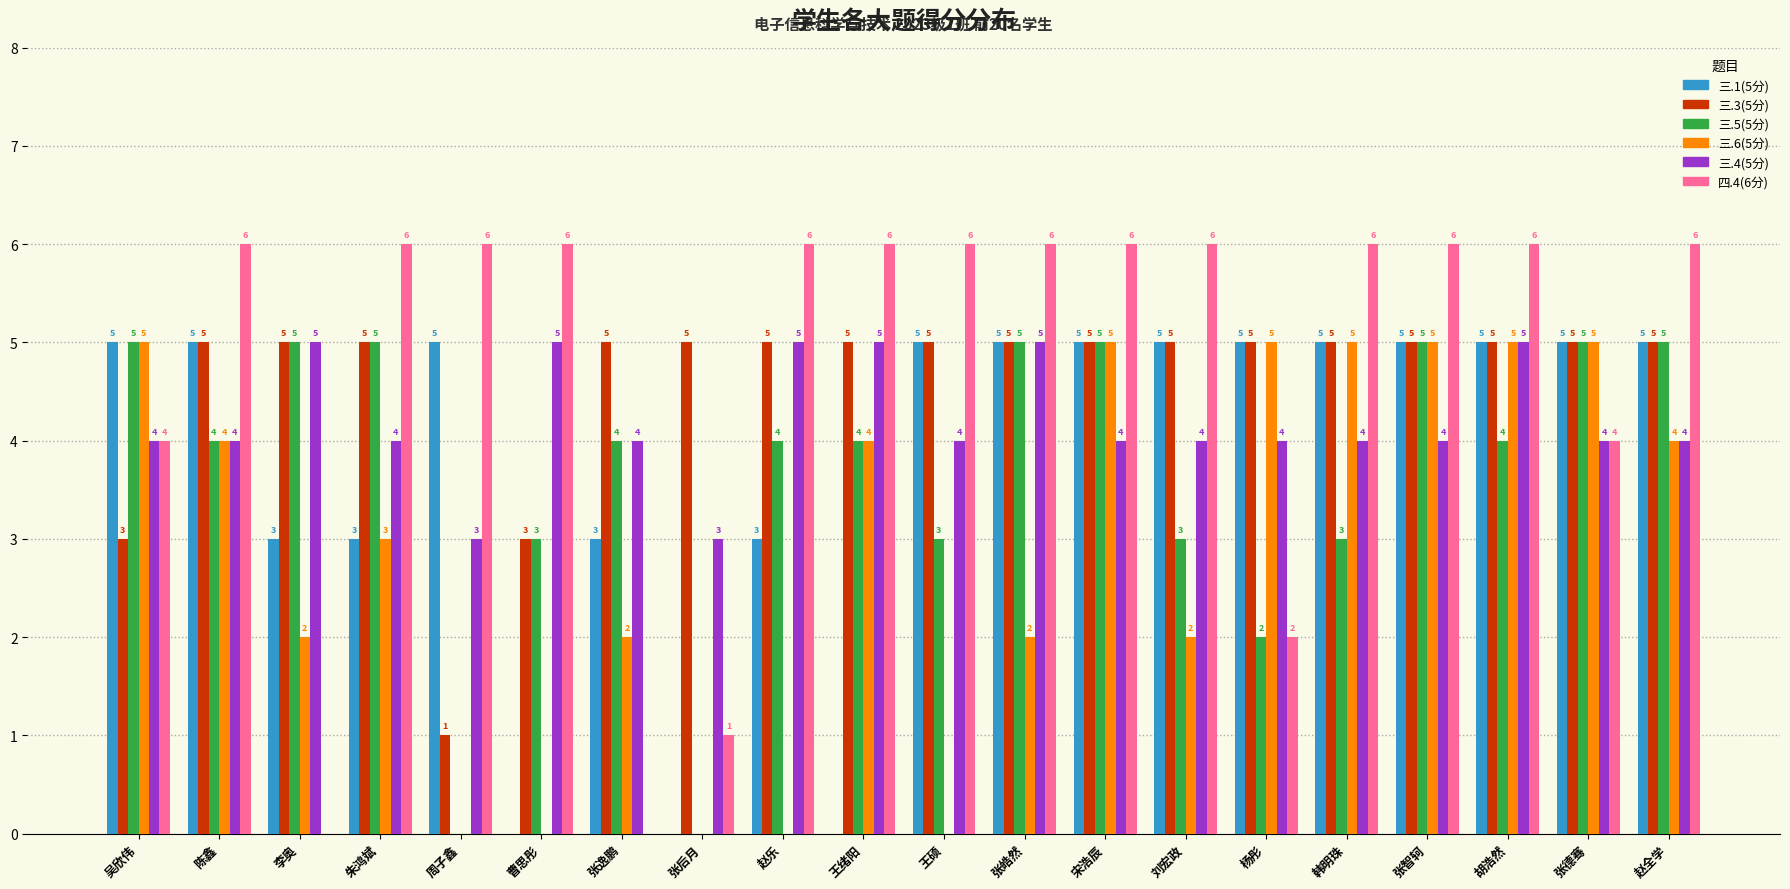

Between 张逸鹏 and 杨彤, which series saw the biggest shift?

三.6(5分)